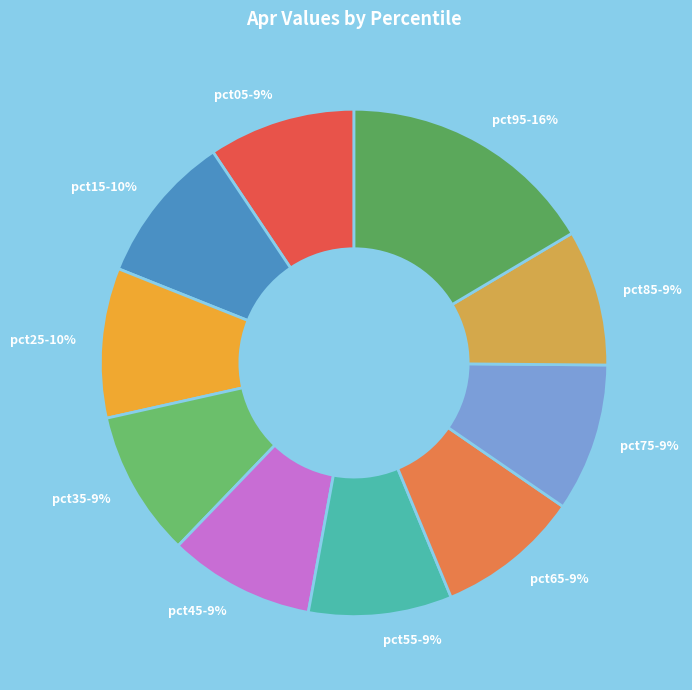

To the nearest percent, what is the combined percentage of pct95 and pct85?

25%